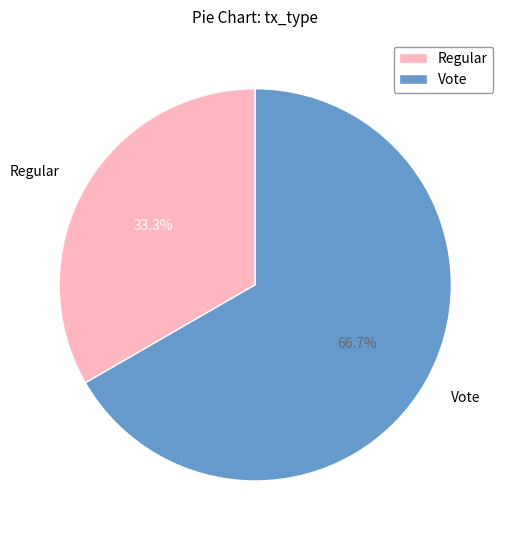

To the nearest percent, what is the difference between the largest and smallest slice percentages?

33%